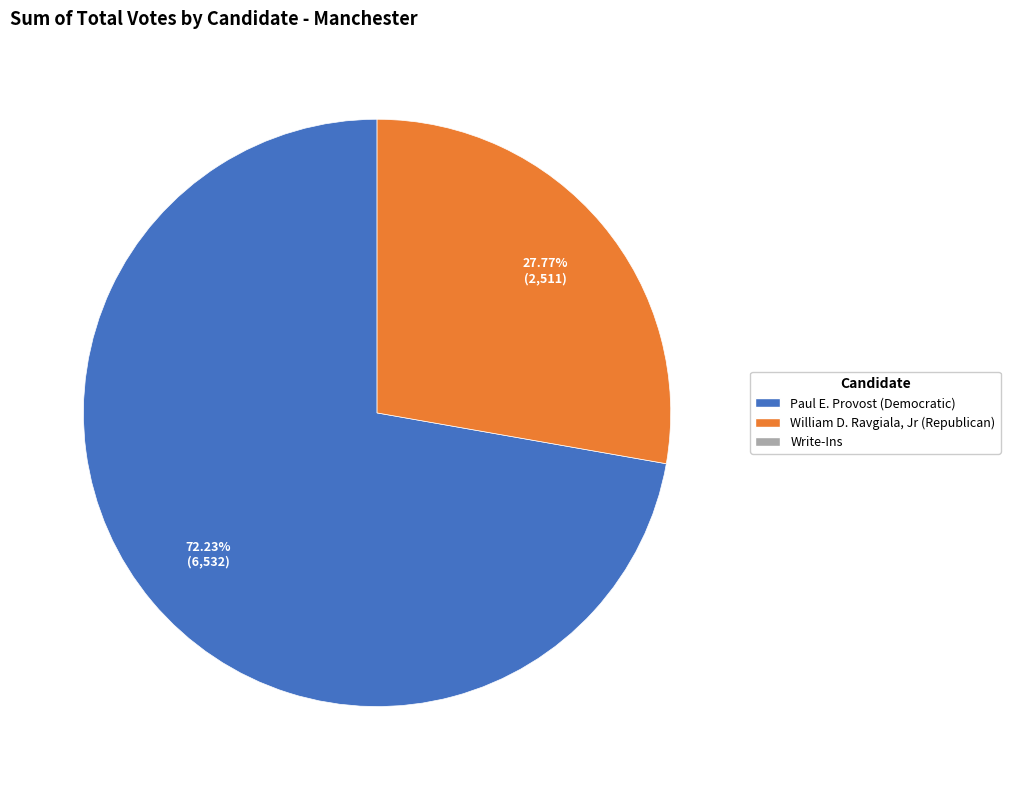

Is there any slice that represents more than half of the pie?

Yes